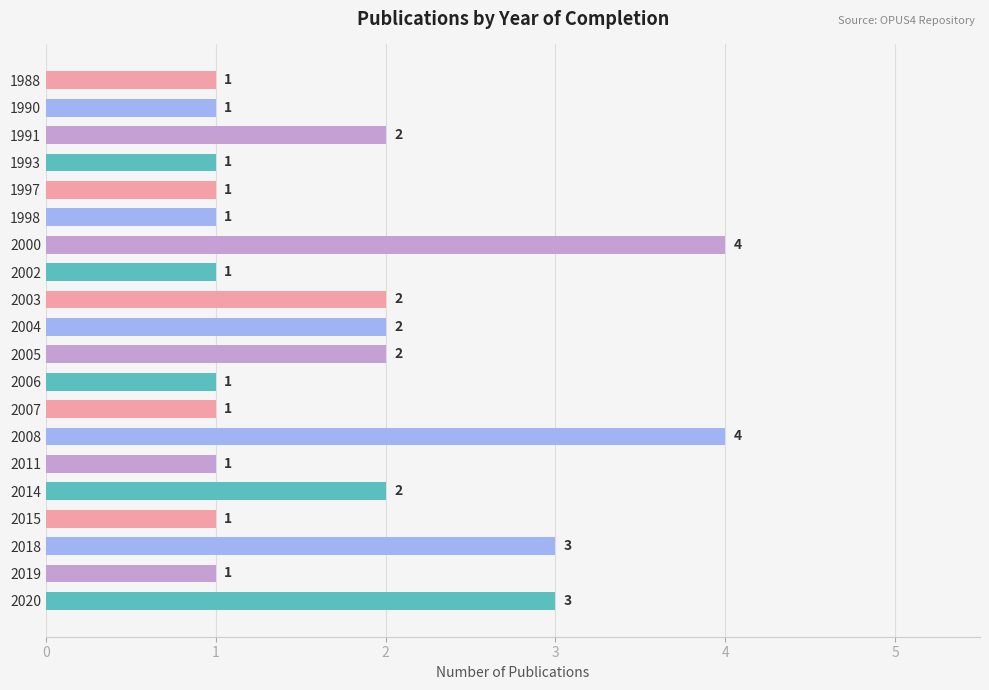

Reading top to bottom, what are all the values shown in this chart?

1988=1	1990=1	1991=2	1993=1	1997=1	1998=1	2000=4	2002=1	2003=2	2004=2	2005=2	2006=1	2007=1	2008=4	2011=1	2014=2	2015=1	2018=3	2019=1	2020=3